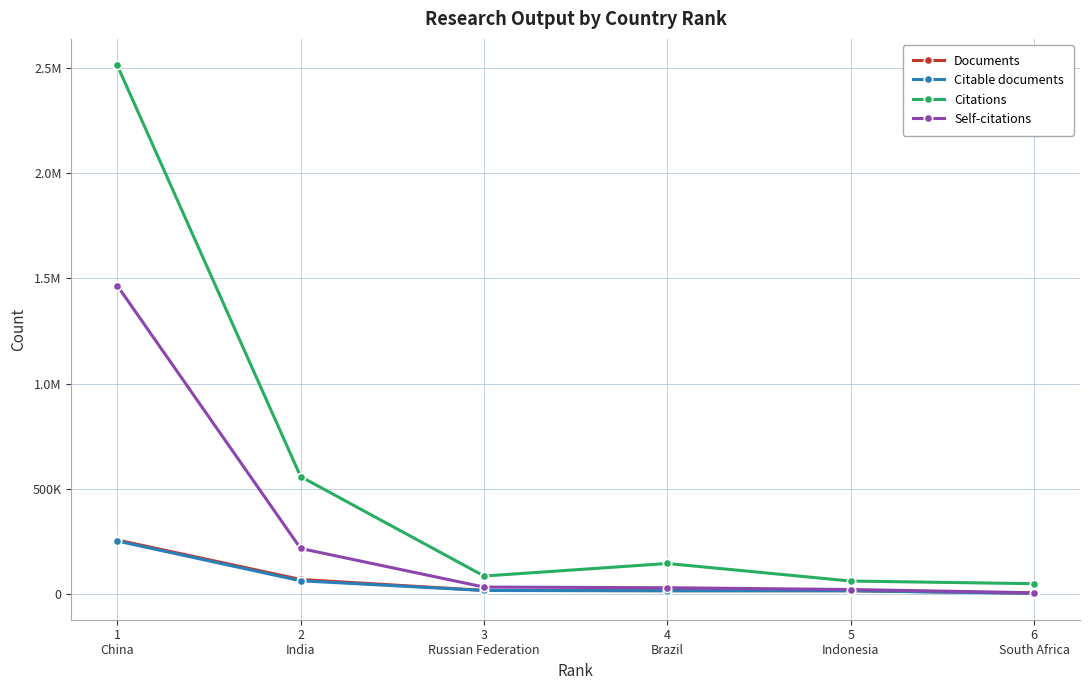

True or false: Documents has more than 0 points higher than both neighbors.

False